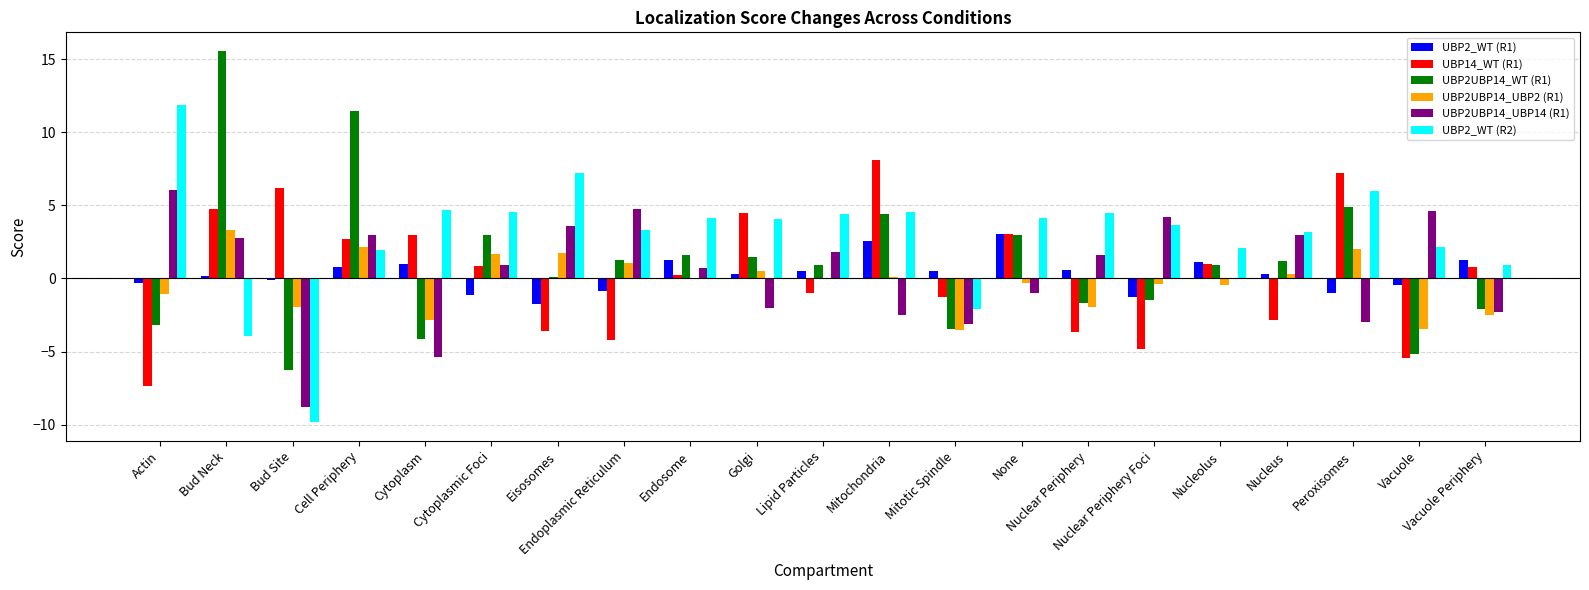

What is the sum of all UBP14_WT (R1) values?

8.2